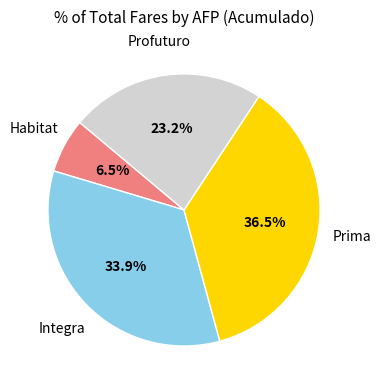

Is there a majority slice in this chart?

No